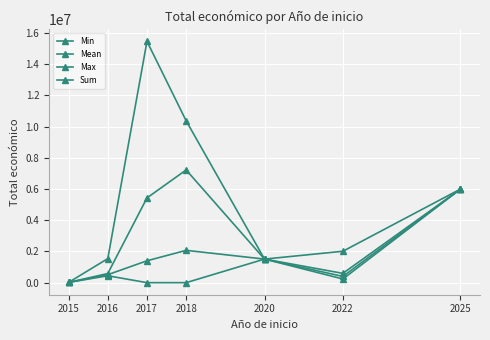

How many categories are shown in the chart?

7